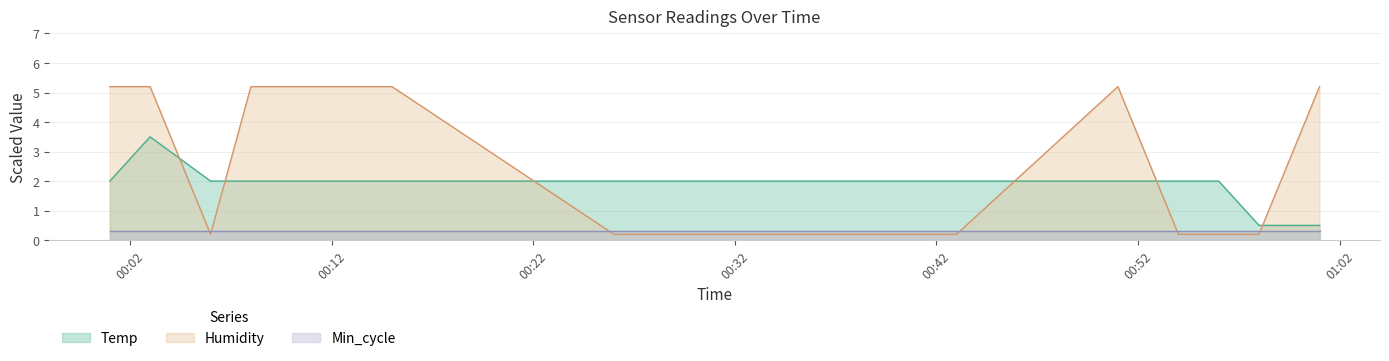

What are all the series names shown in the legend?

Temp, Humidity, Min_cycle